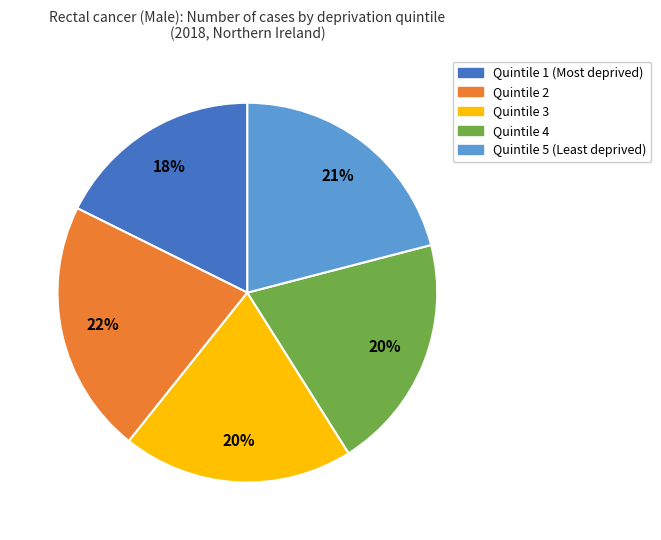

Is the sum of Quintile 1 (Most deprived) and Quintile 5 (Least deprived) greater than half?

No